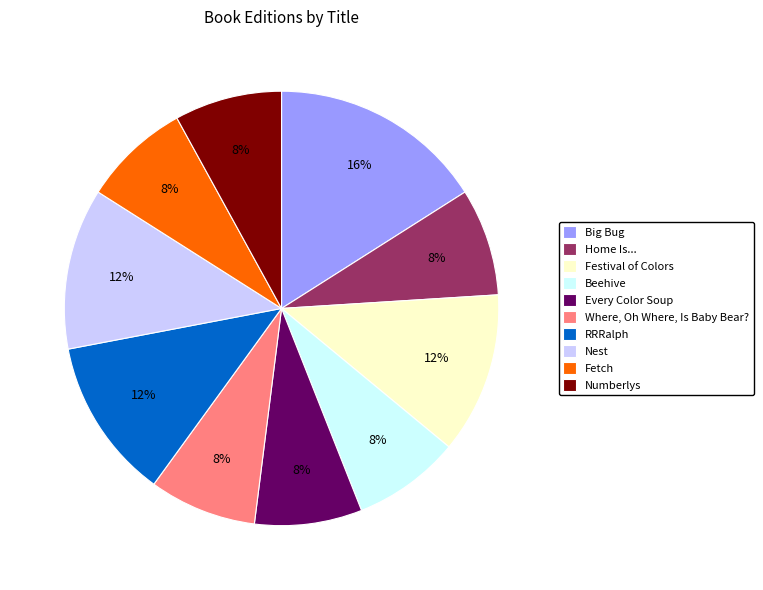

How many segments does this pie chart have?

10